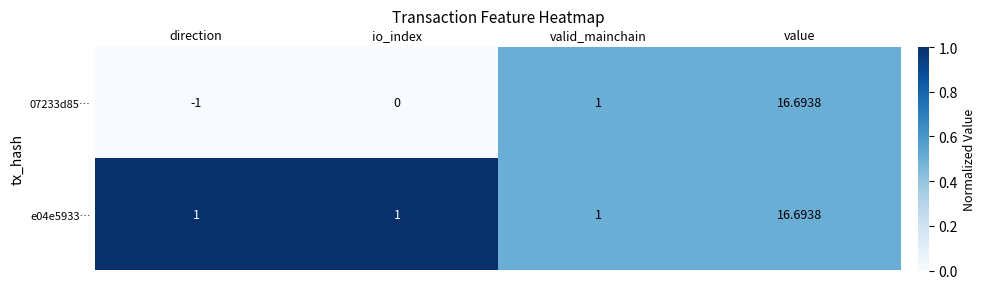

At which label is 07233d85… closest to 7?

valid_mainchain